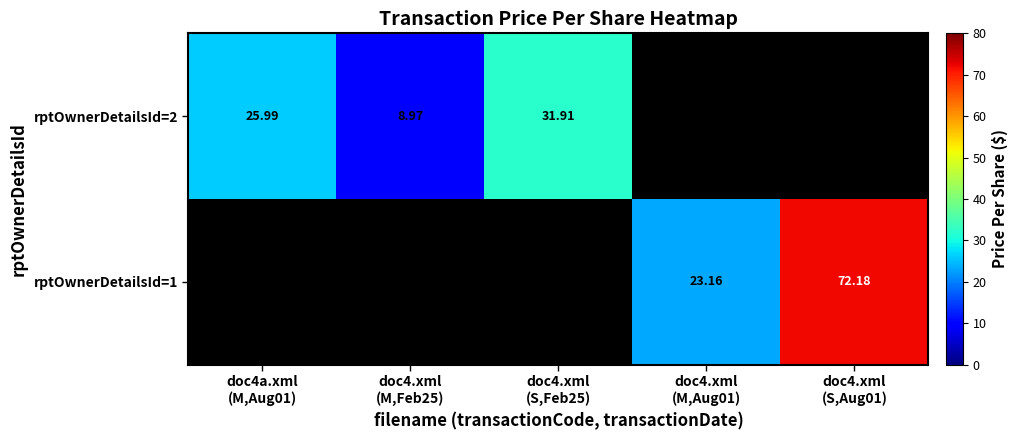

What is the smallest value displayed?

9.0